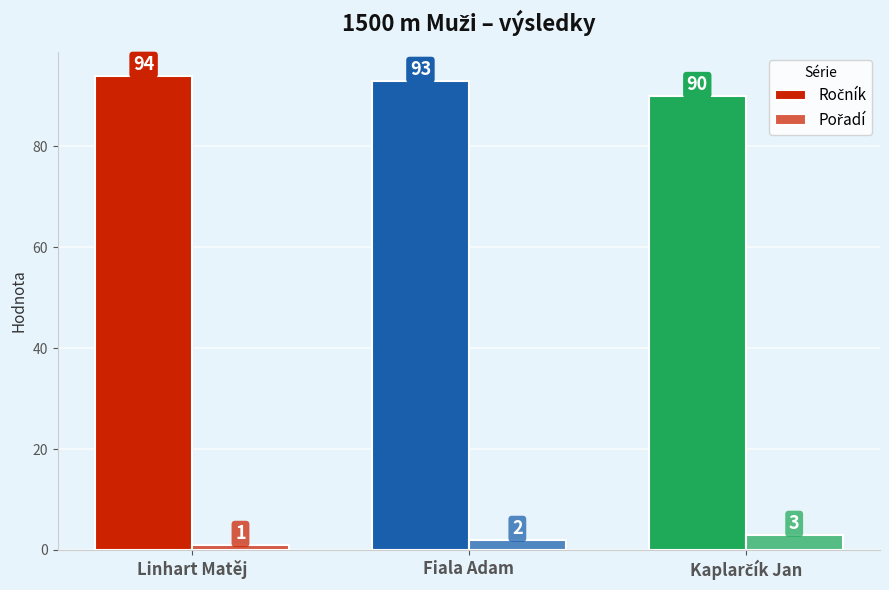

Which series has the largest total across all categories?

Ročník